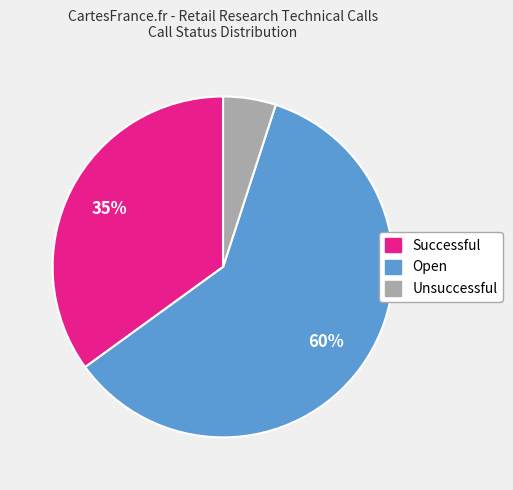

True or false: Successful accounts for 35% of the total.

True